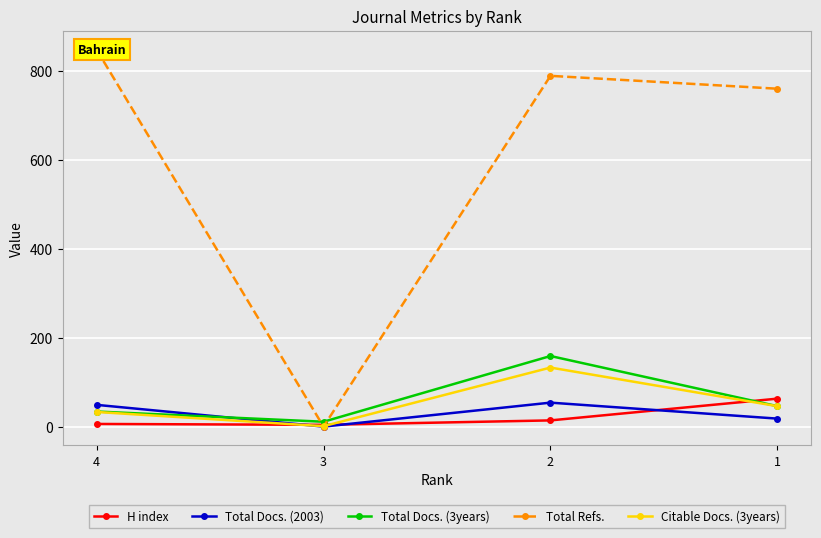

Is this an area chart (filled region under the line)?

No